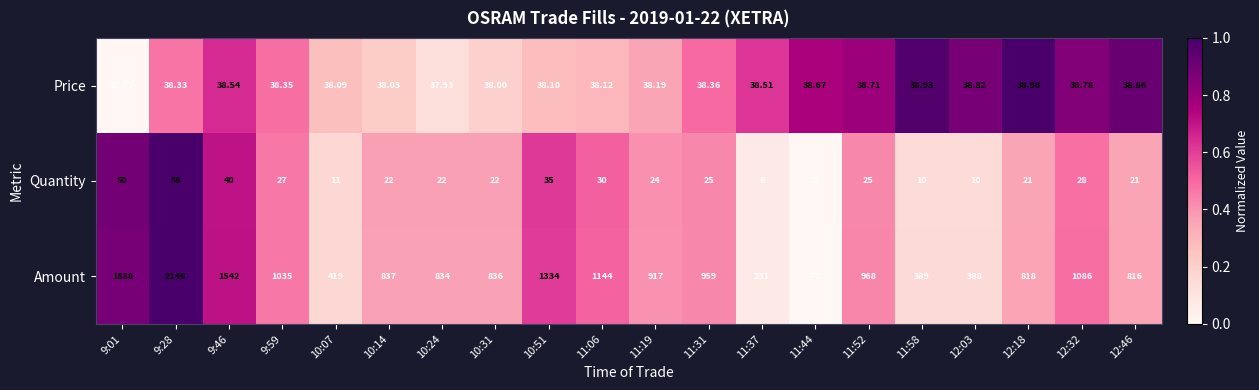

Is the value of Quantity at 9:46 greater than the value of Price at 11:58?

Yes